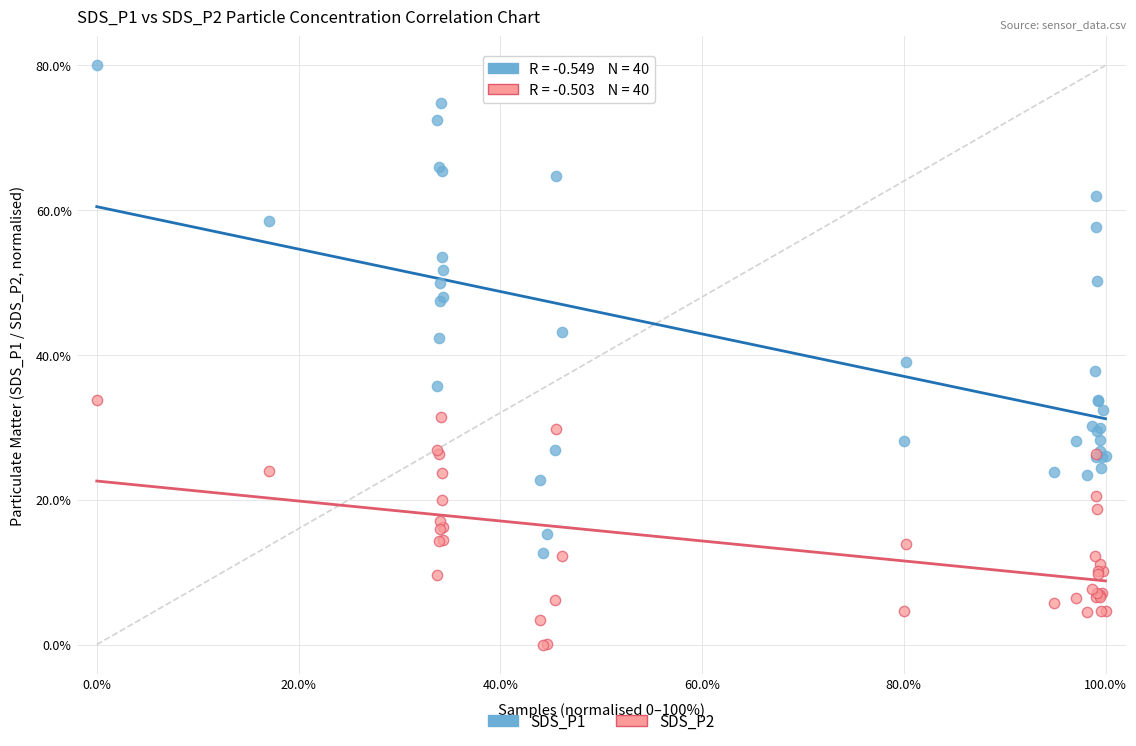

Which series reaches the minimum Y coordinate?

SDS_P2